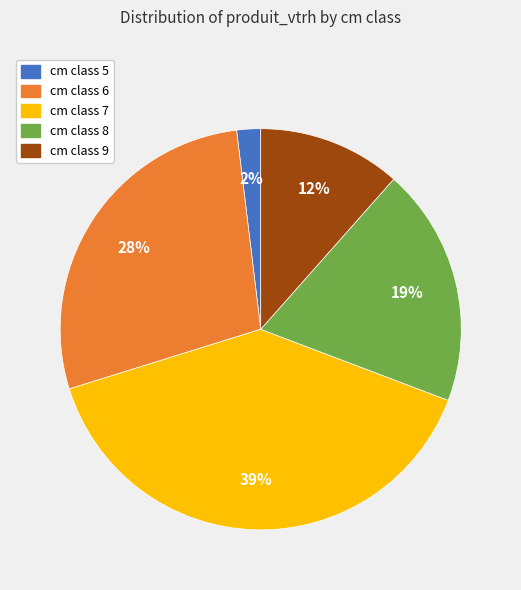

Does any single category account for the majority?

No